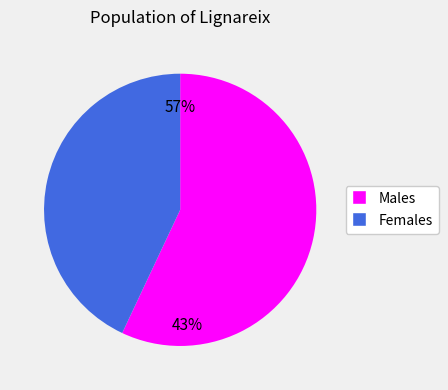

How many segments does this pie chart have?

2